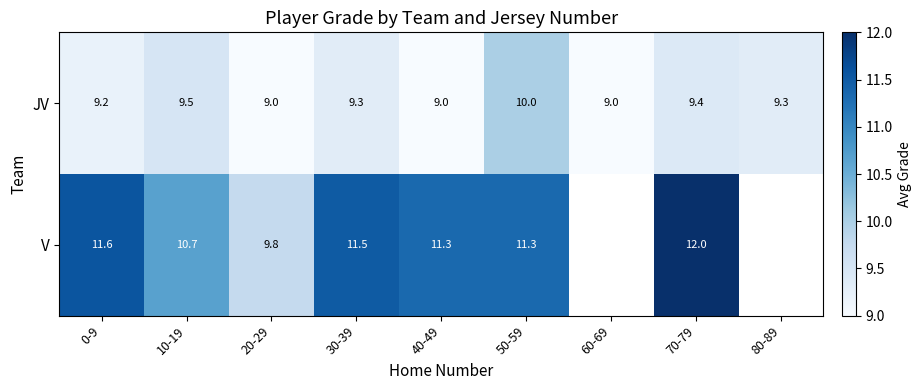

What is the sum of all JV values?

83.7